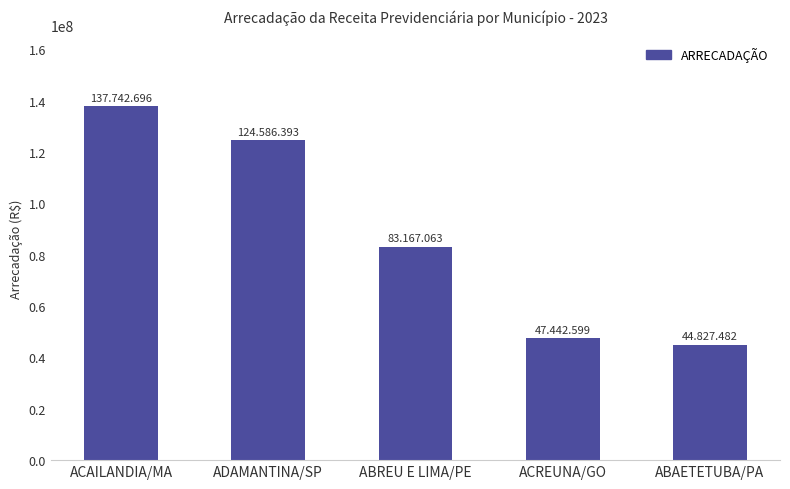

Count the number of data series in this chart.

1